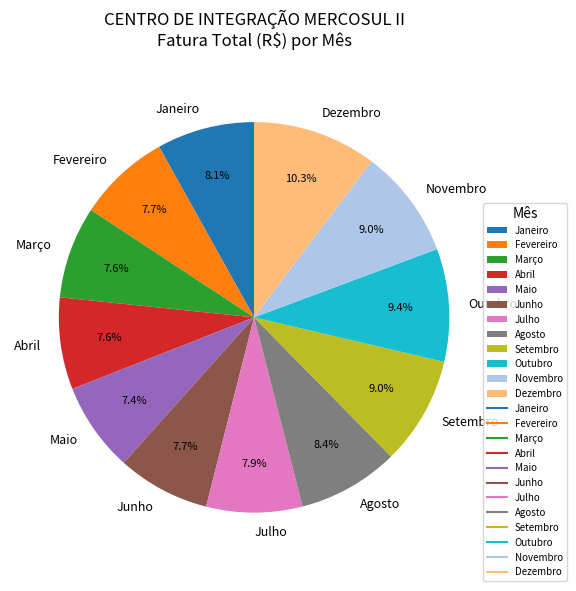

The Maio slice represents 7% of the pie. True or false?

True